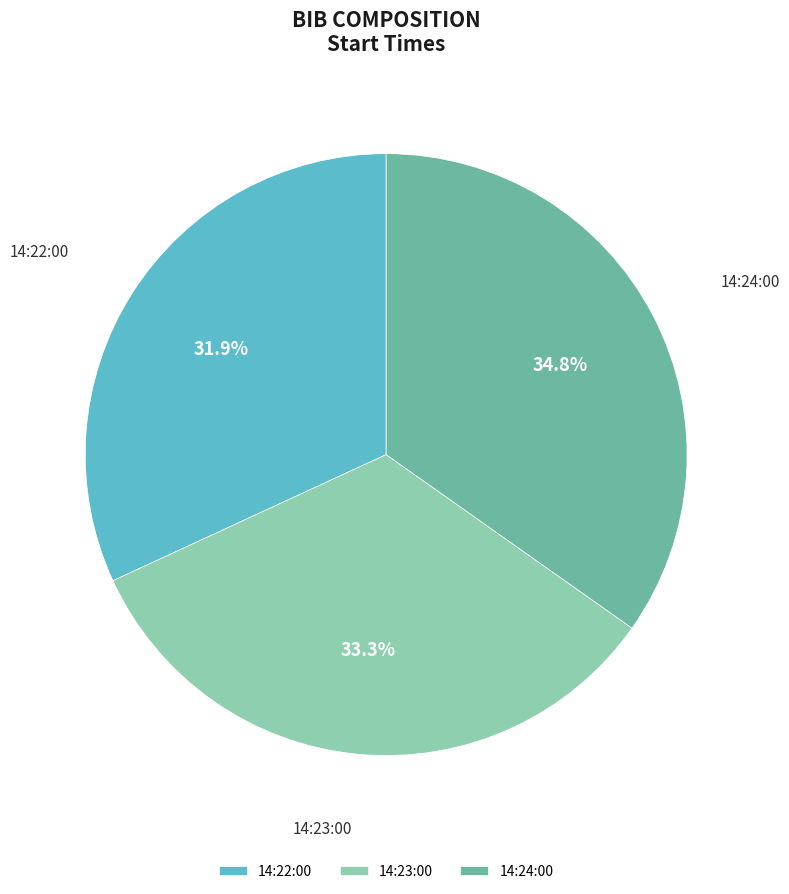

Which category has the biggest portion of the pie?

14:24:00